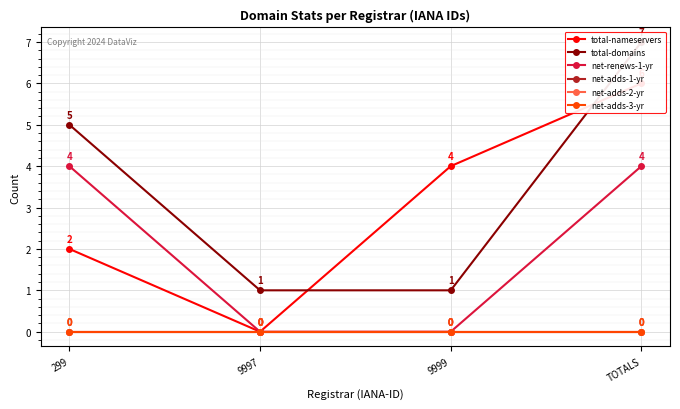

True or false: net-adds-3-yr and total-nameservers cross at least once.

False